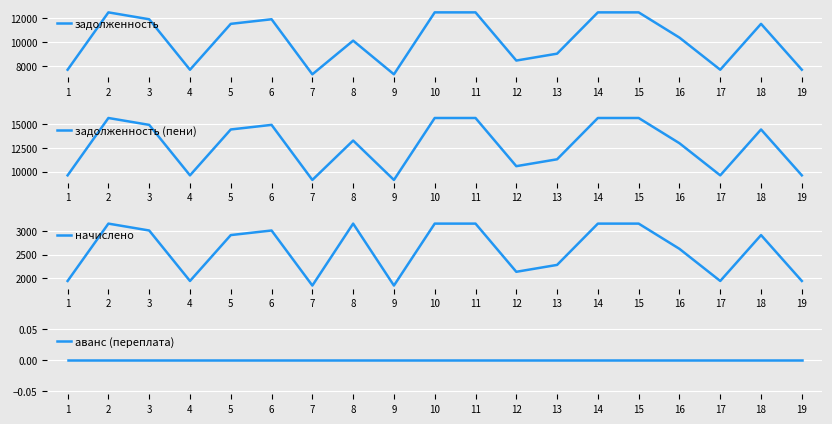

What is the difference between the highest and lowest values at 1?

9624.0